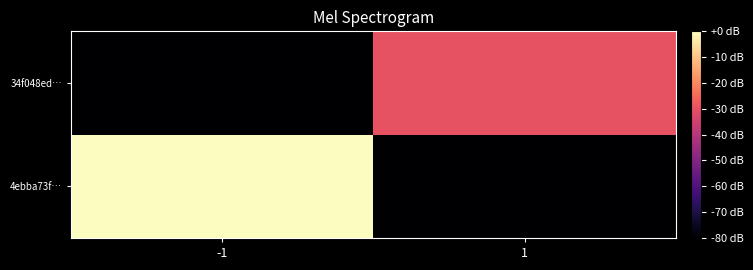

List the series in order of their overall mean, highest first.

4ebba73f…, 34f048ed…